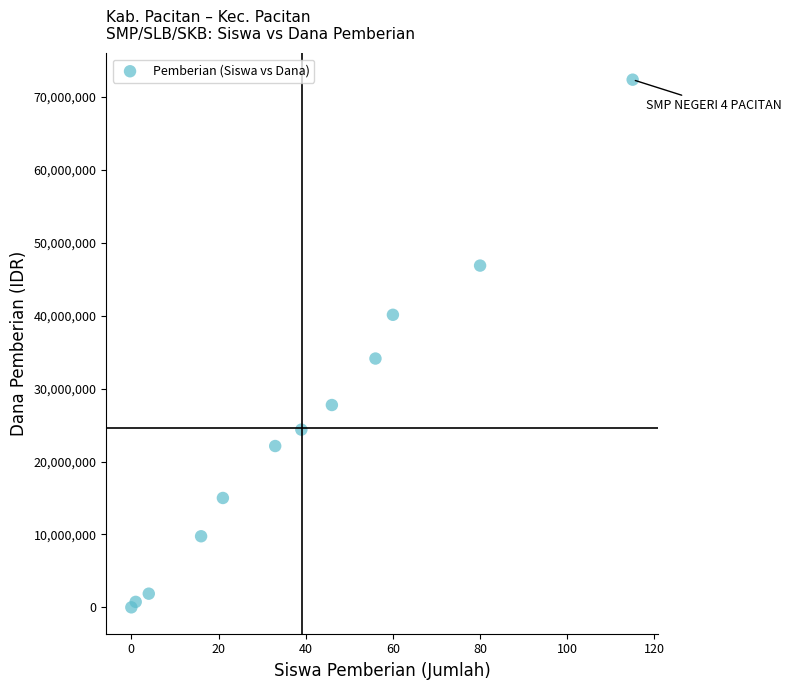

What Y value in the scatter plot is closest to 36187500?

34125000